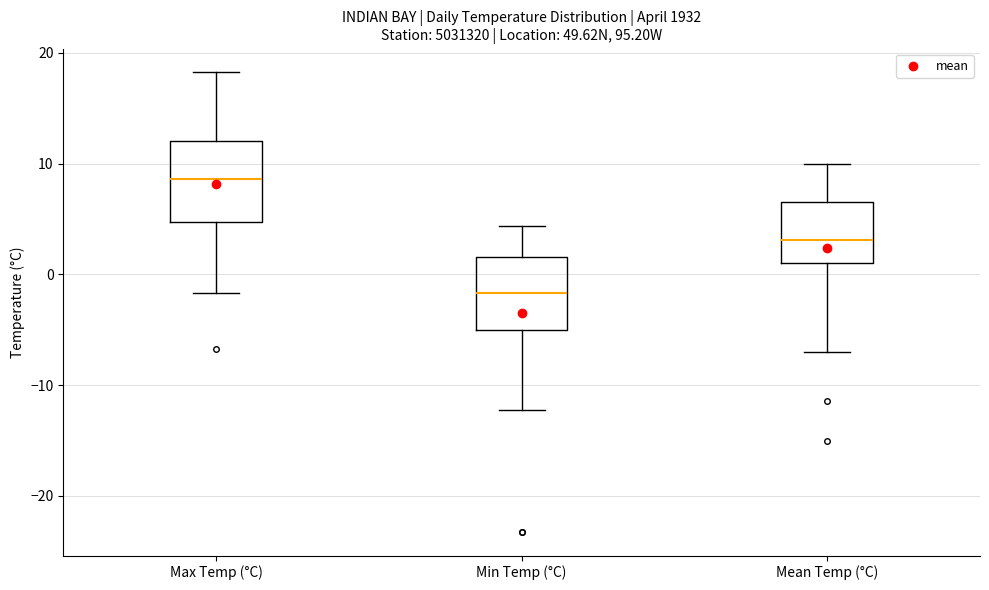

Reading left to right, read every box against the y-axis: the position of its median line, the range the box covers, and the ends of its whiskers. The values are not printed on the chart, so give them approximately, as read against the axis.

Max Temp (°C): median 9, box 5 to 12, whiskers -2 to 18
Min Temp (°C): median -2, box -5 to 2, whiskers -12 to 4
Mean Temp (°C): median 3, box 1 to 7, whiskers -7 to 10